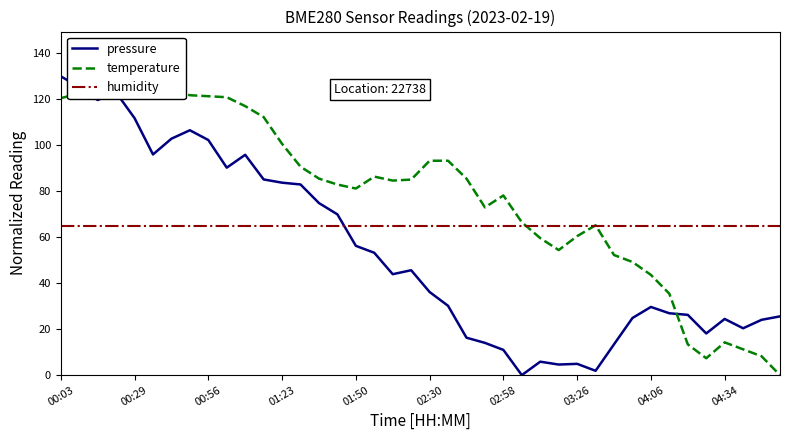

What position from the left is 37?

38